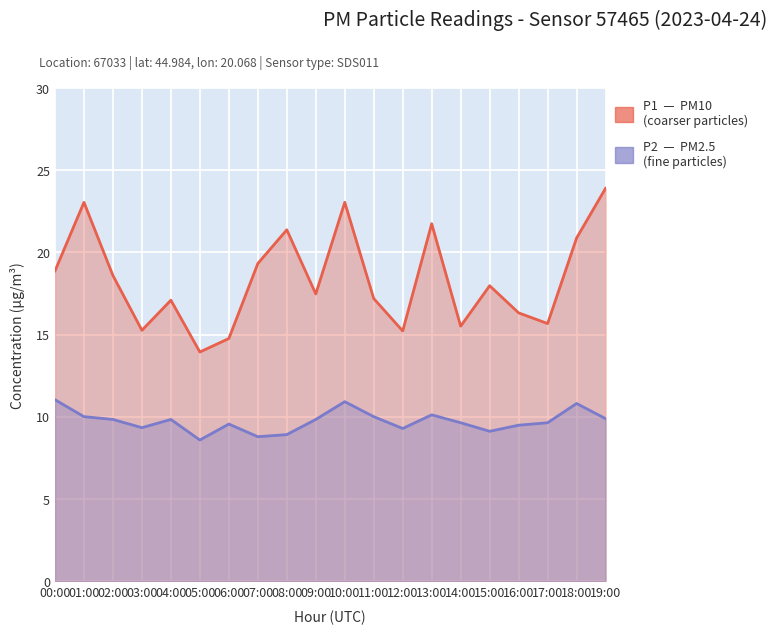

True or false: P1 and P2 cross at least once.

False